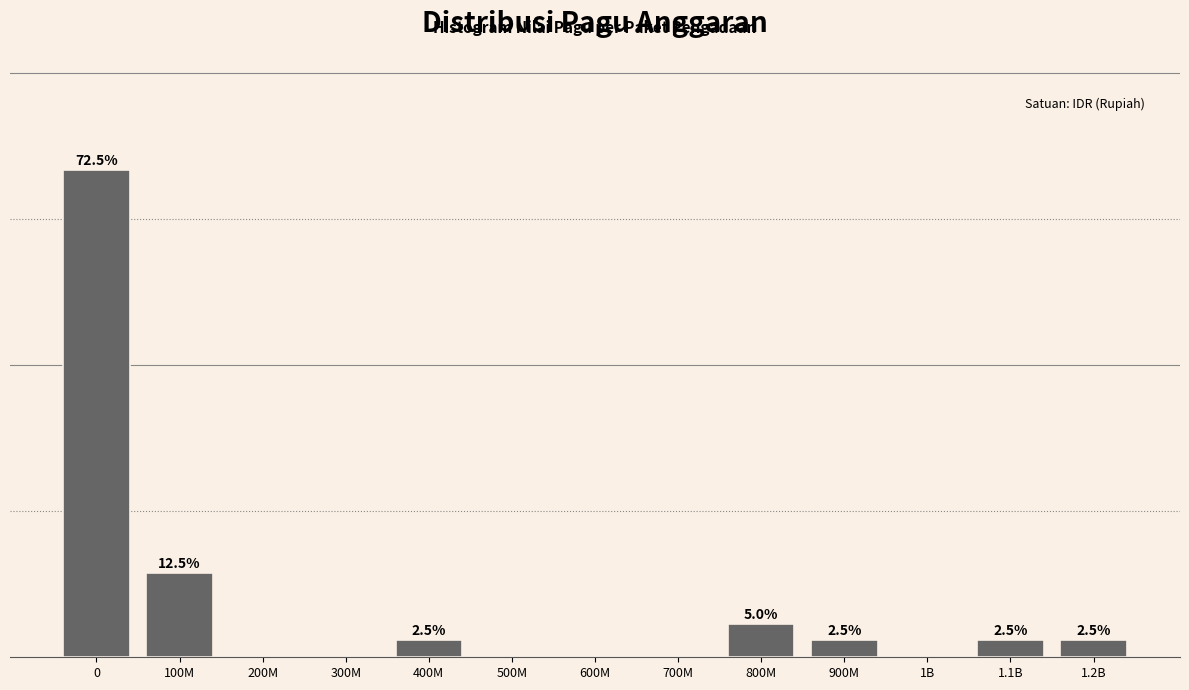

At which label is the value closest to 36?

100M